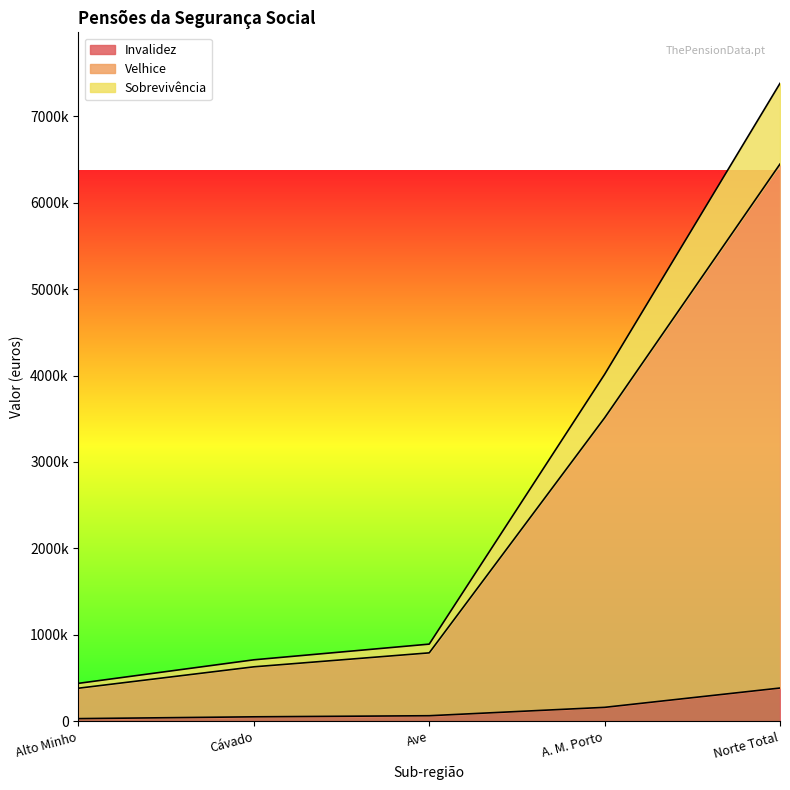

At how many categories does at least one series exceed 2989693?

2